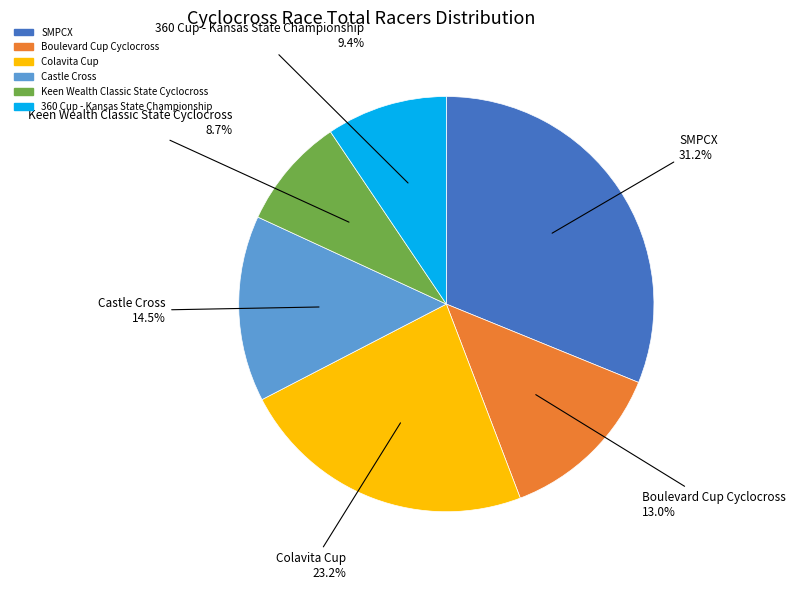

Count the number of slices in the pie.

6